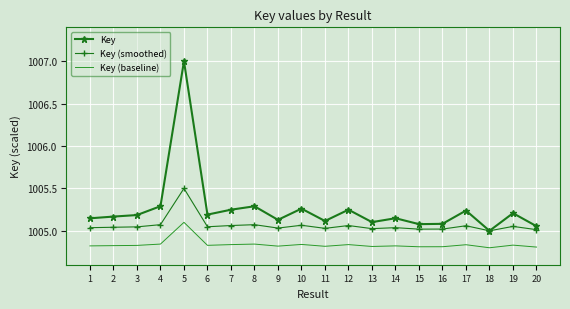

Which series has the largest range (max minus min)?

Key